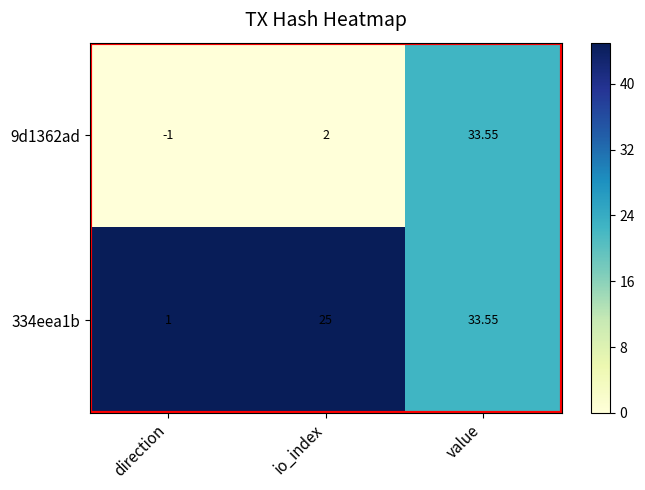

At which category is the sum across all series the highest?

value